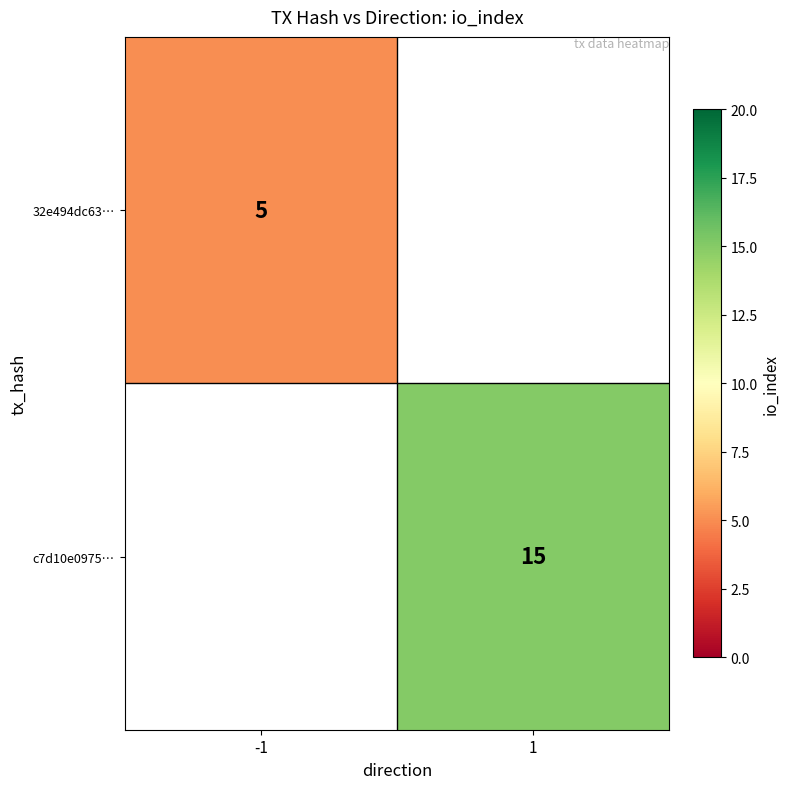

The 32e494dc63… series shows 5 at -1. True or false?

True